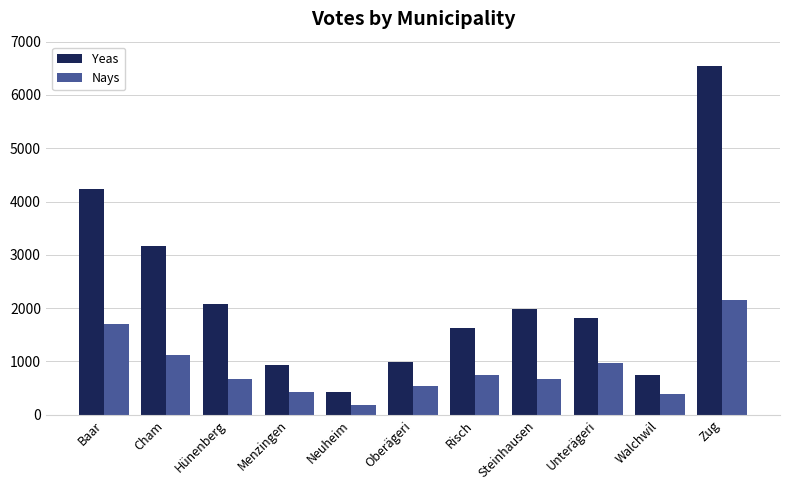

What is the sum of the Yeas values at Menzingen and Hünenberg?

3005